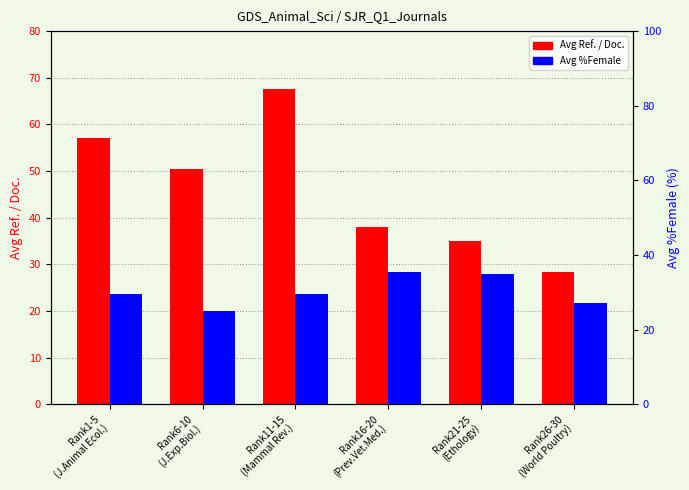

What position from the right is Rank11-15
(Mammal Rev.)?

4